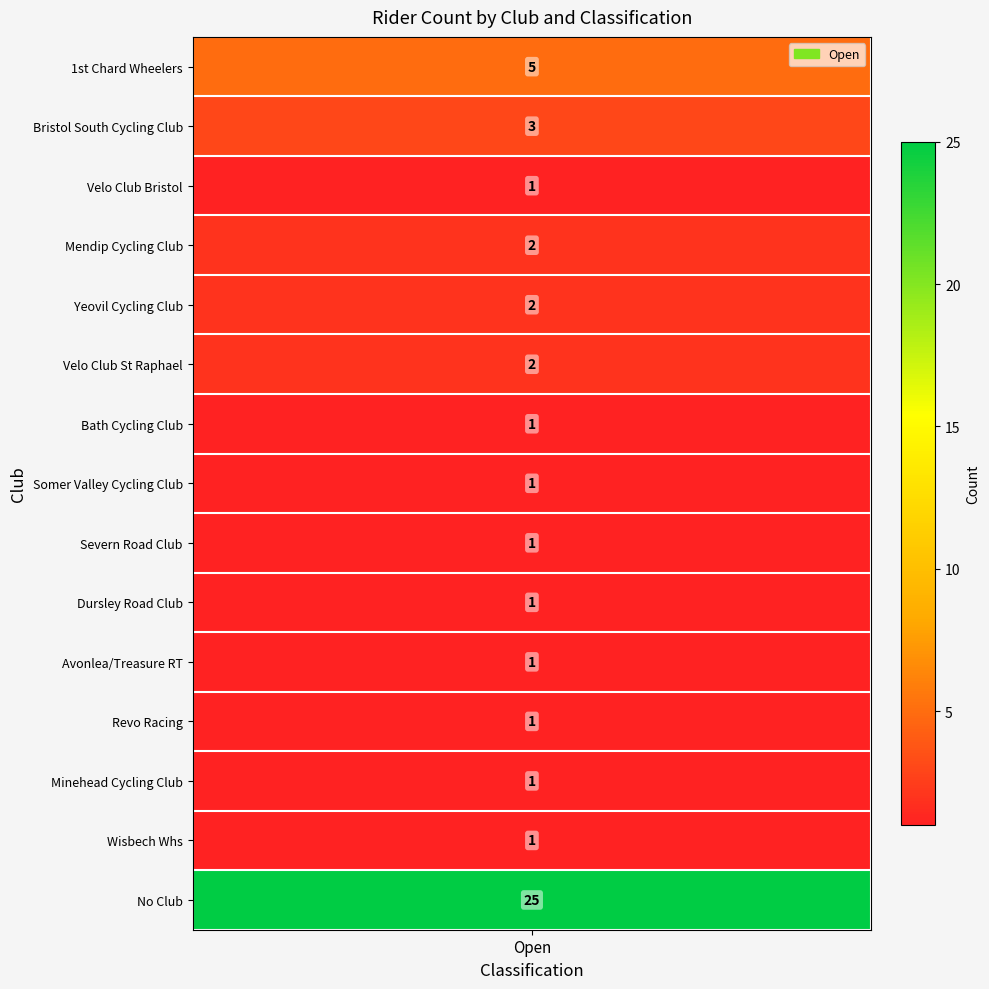

Count the number of data series in this chart.

15